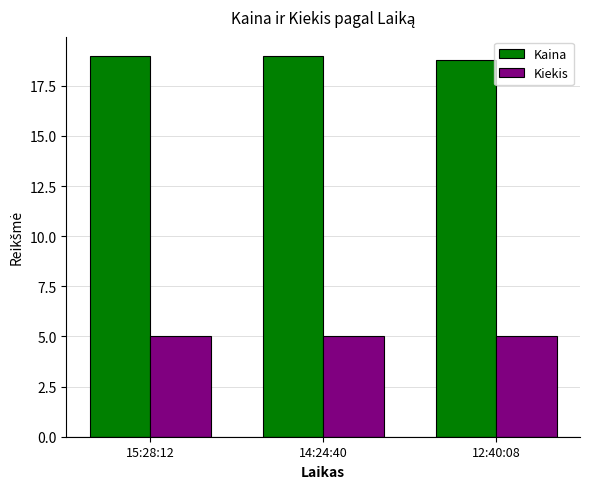

What is the label of the 2nd bar from the left?

14:24:40